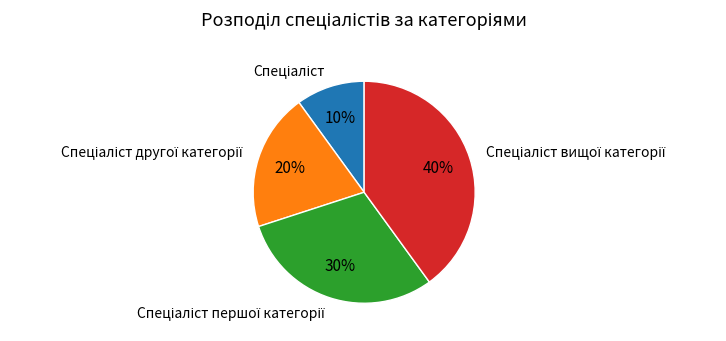

To the nearest percent, what is the difference between the largest and smallest slice percentages?

30%